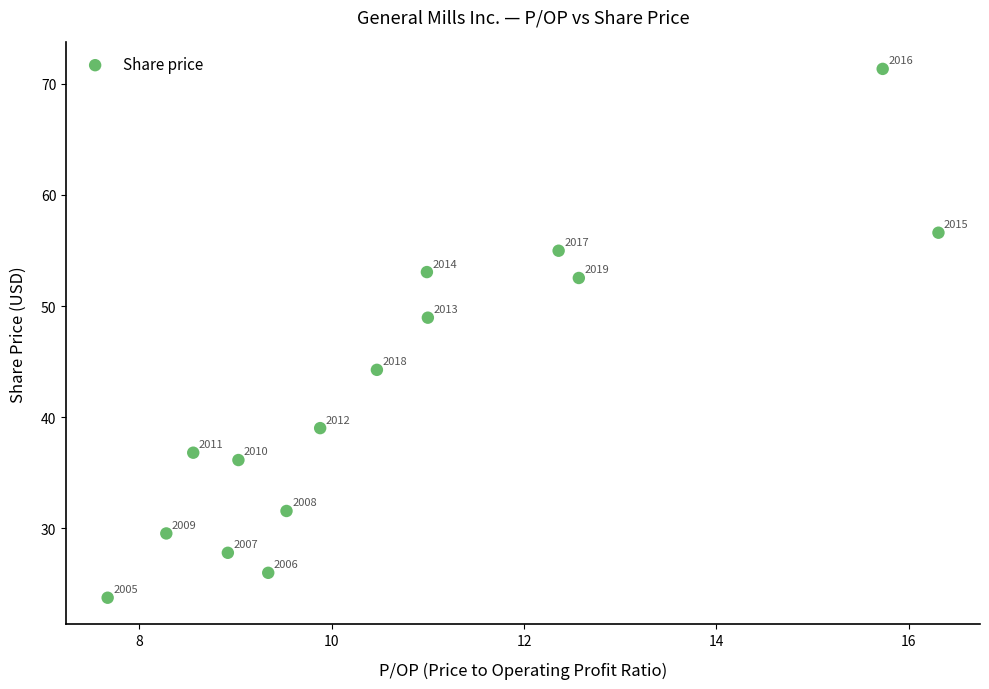

What is the range of X values (max minus min)?

8.6